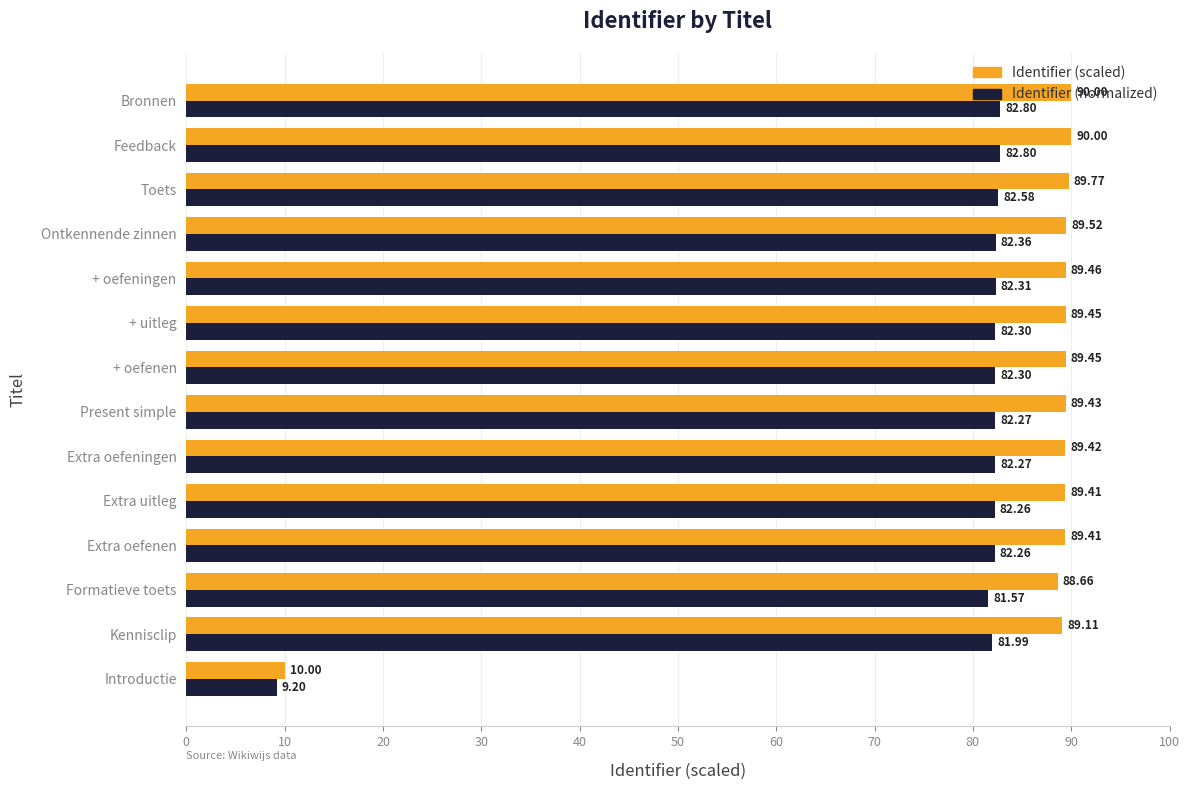

Count the number of categories in the chart.

14